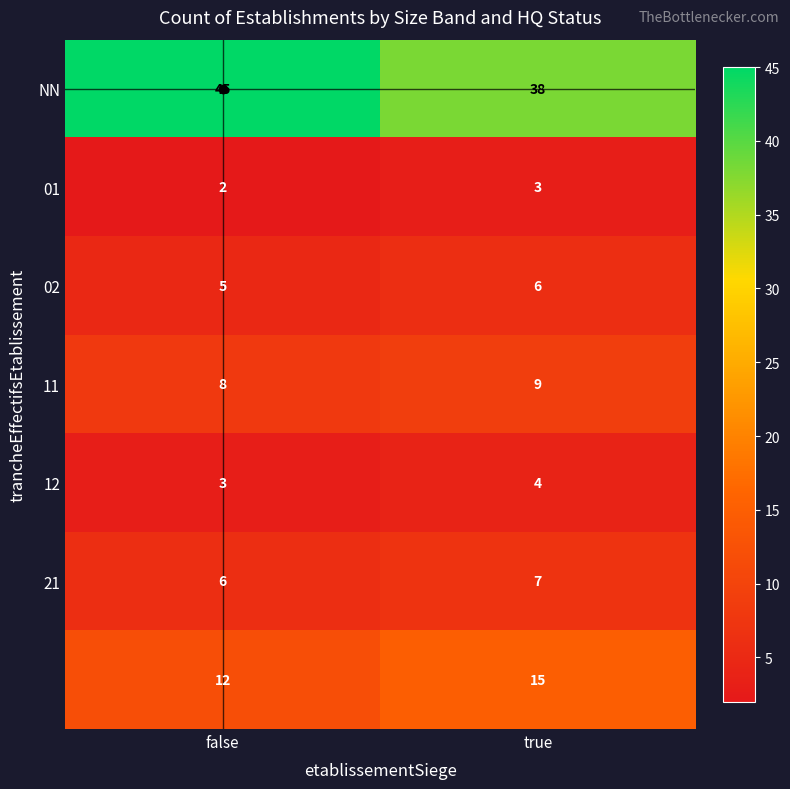

At which category does the chart reach its peak across all series?

false